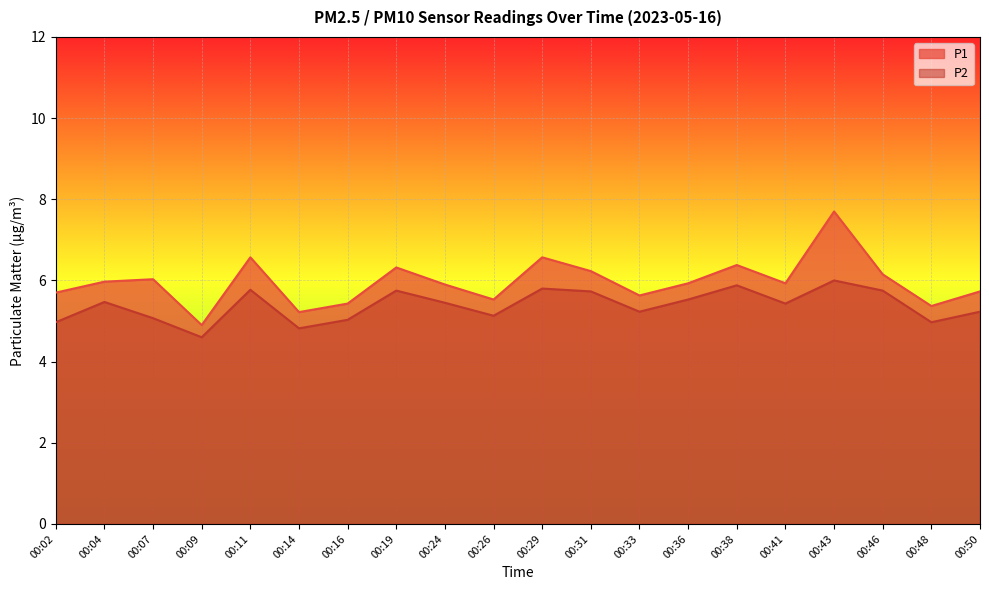

At which category is the sum across all series the highest?

00:43